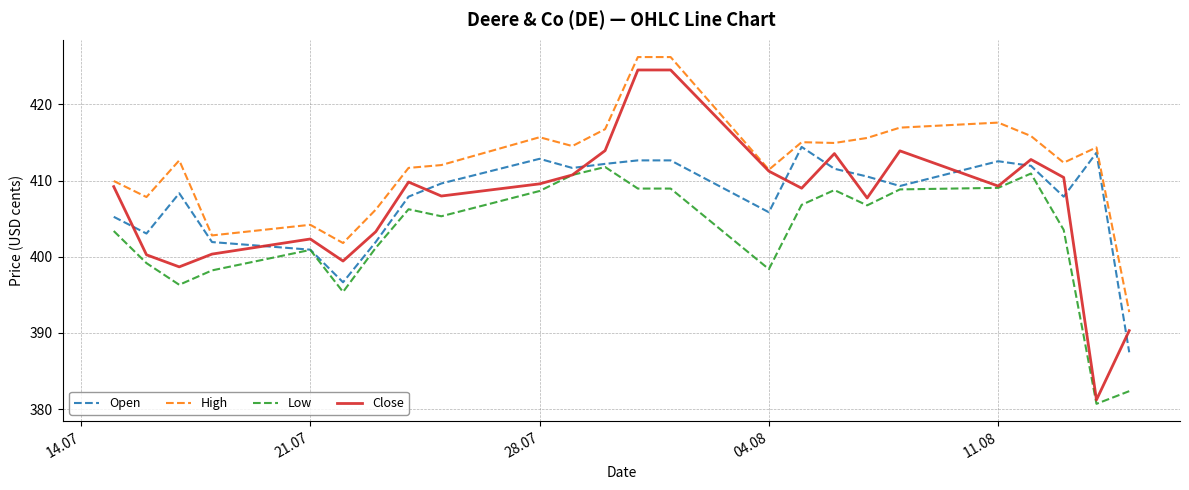

Which series has the largest range (max minus min)?

Close